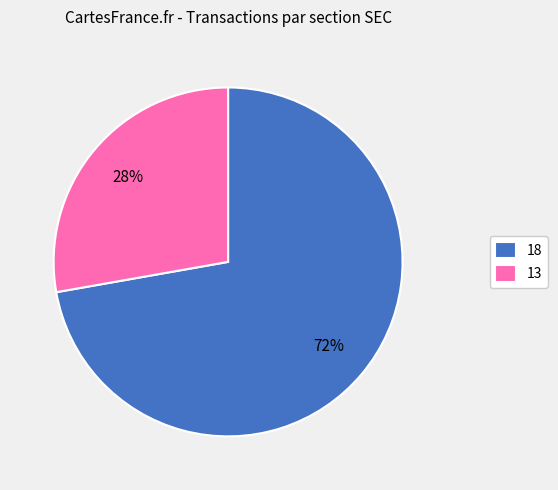

Does 13 represent more than half of the total?

No